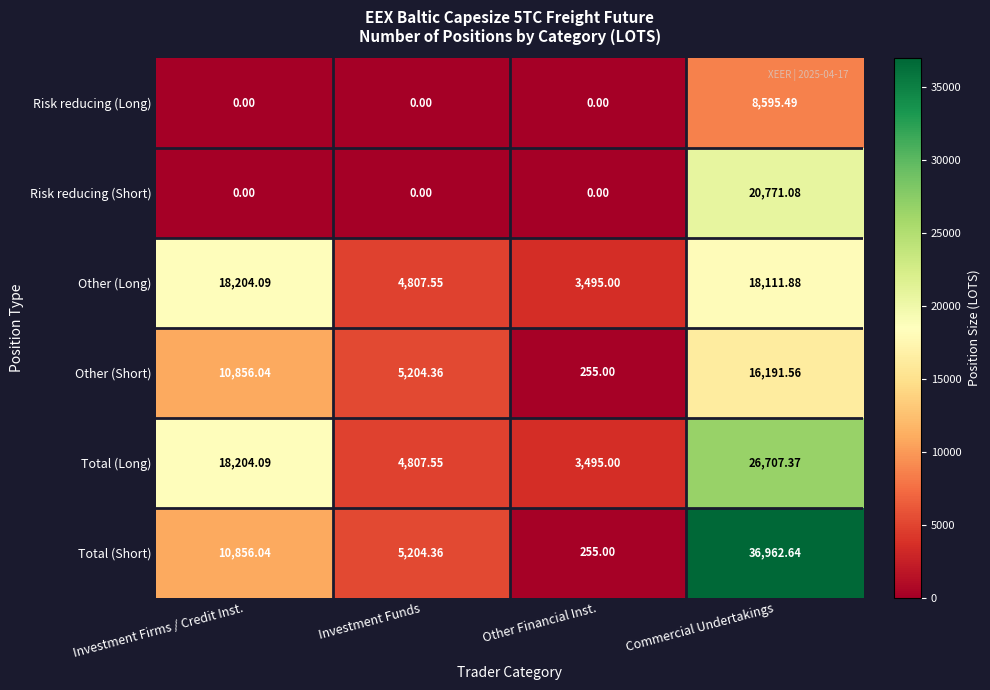

At which category does the chart reach its peak across all series?

Commercial Undertakings